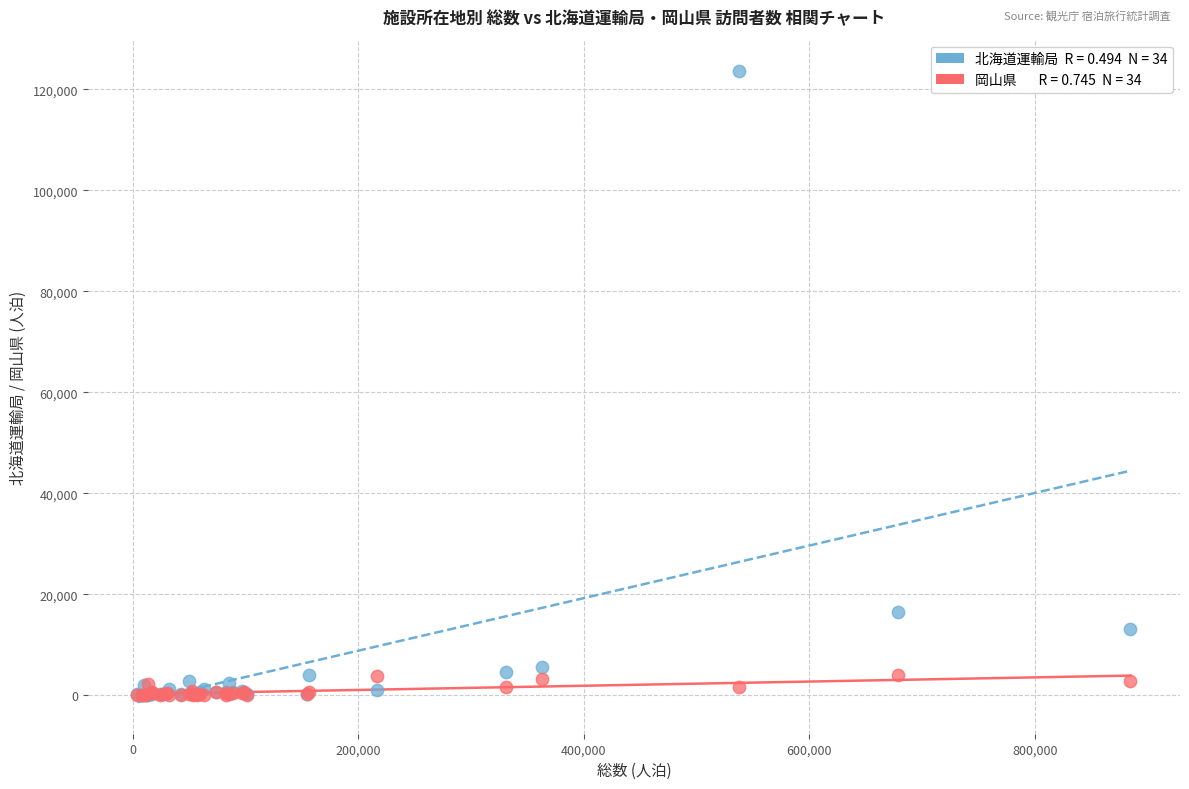

Across all series, what Y value is closest to 61793?

16490